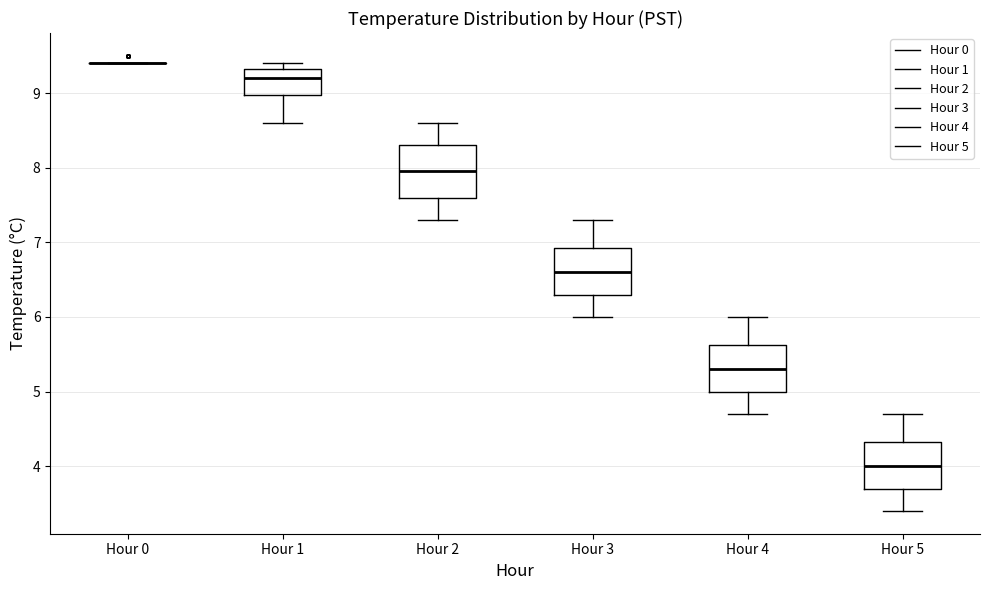

Reading left to right, transcribe this box plot: for each box, give where its median line is, the range the box spans, and where its two whiskers end, as read against the y-axis. The values are not printed on the chart, so give them approximately, as read against the axis.

Hour 0: box collapsed to a line at 9.4, whiskers 9.4 to 9.4
Hour 1: median 9.2, box 9.0 to 9.3, whiskers 8.6 to 9.4
Hour 2: median 8.0, box 7.6 to 8.3, whiskers 7.3 to 8.6
Hour 3: median 6.6, box 6.3 to 6.9, whiskers 6.0 to 7.3
Hour 4: median 5.3, box 5.0 to 5.6, whiskers 4.7 to 6.0
Hour 5: median 4.0, box 3.7 to 4.3, whiskers 3.4 to 4.7